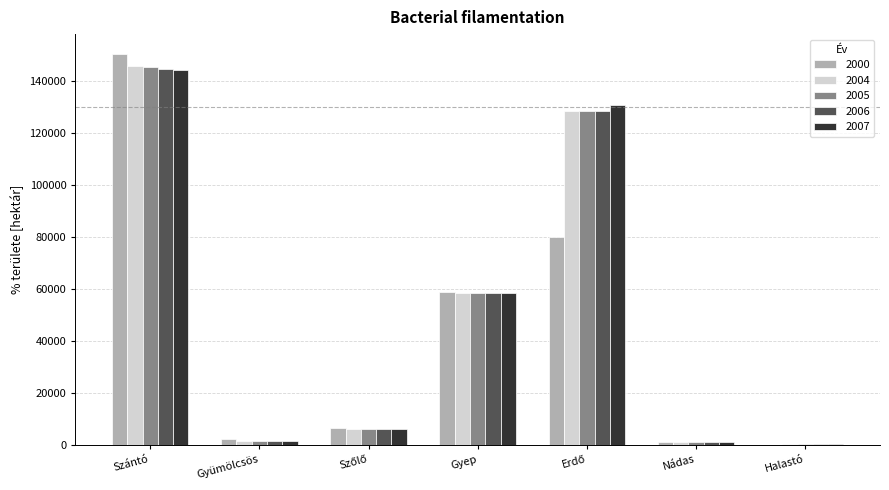

Where does the 2006 series first go above 6100?

Szántó